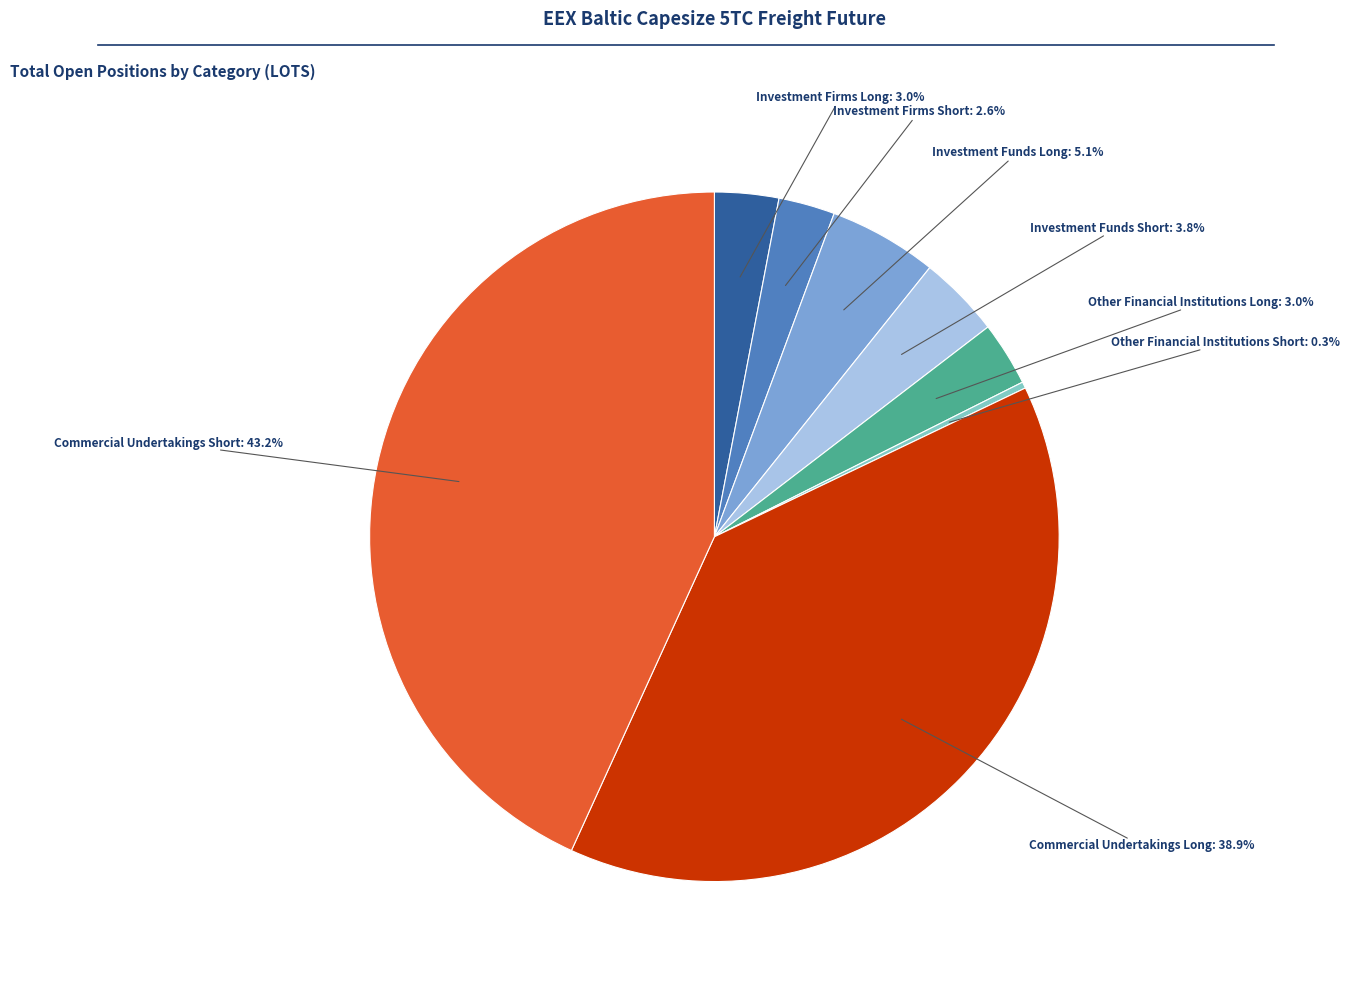

Is there any slice that represents more than half of the pie?

No